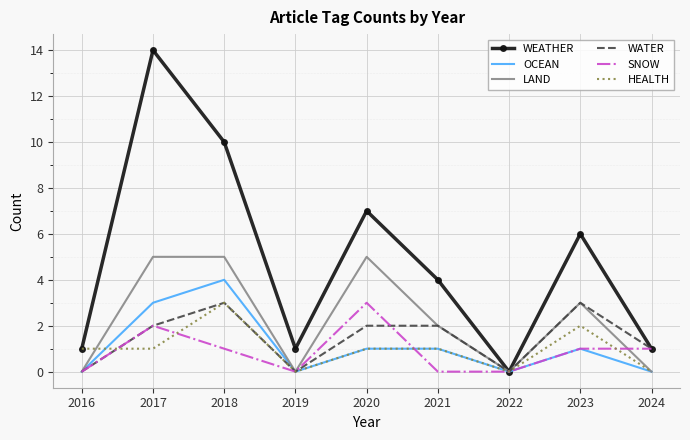

At which category does HEALTH reach its first local peak?

2018